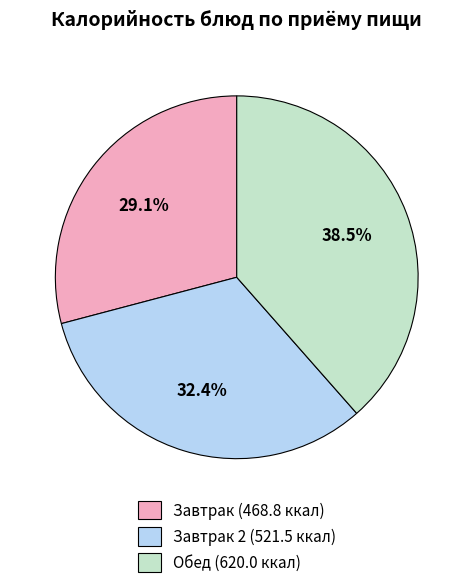

Does any single category account for the majority?

No